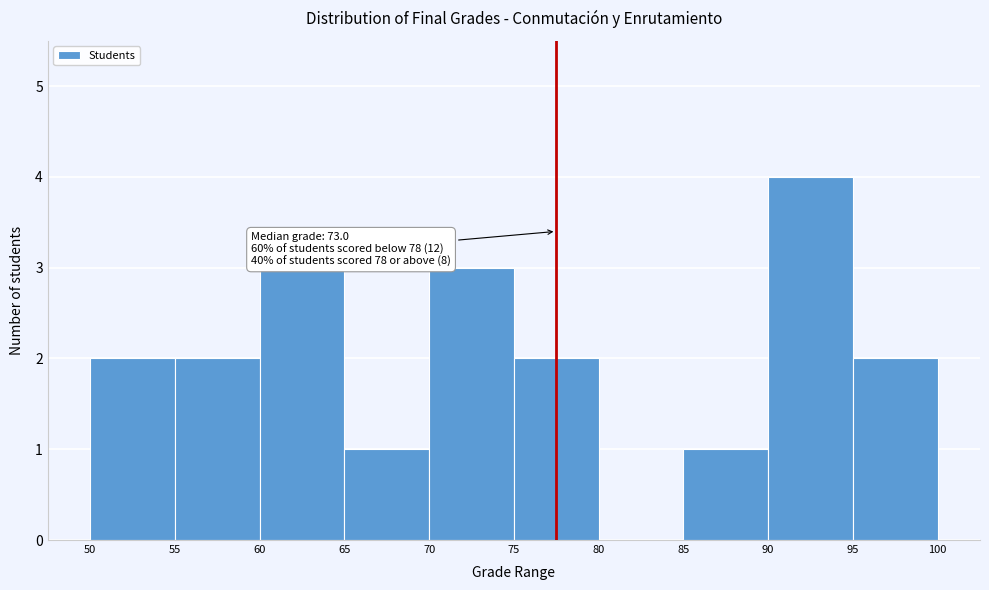

Which range on the x-axis has the tallest bar?

90 to 95